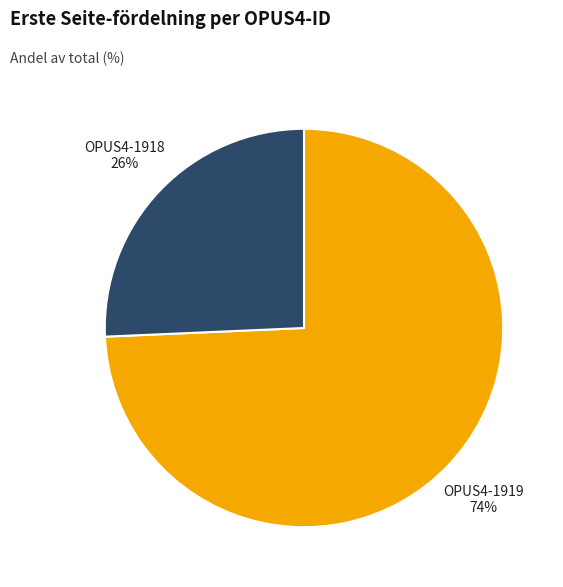

Is there any slice that represents more than half of the pie?

Yes